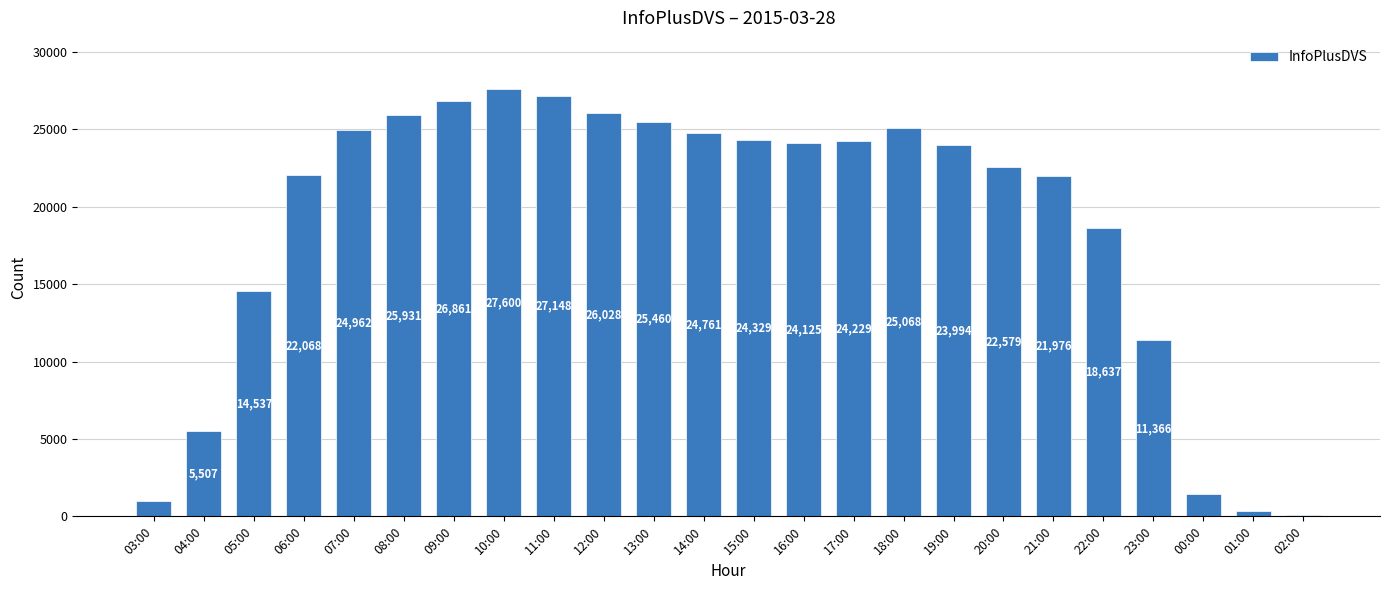

What value does the data have at 08:00, to the nearest 50?

25950